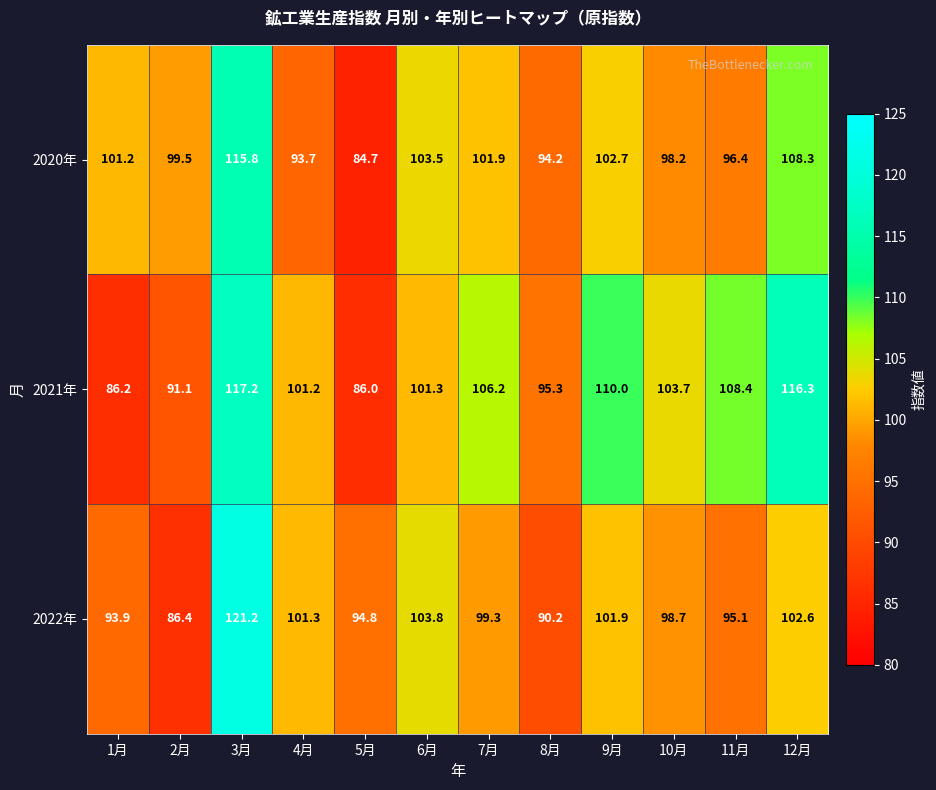

What is the difference between the highest and lowest values at 9月?

8.1